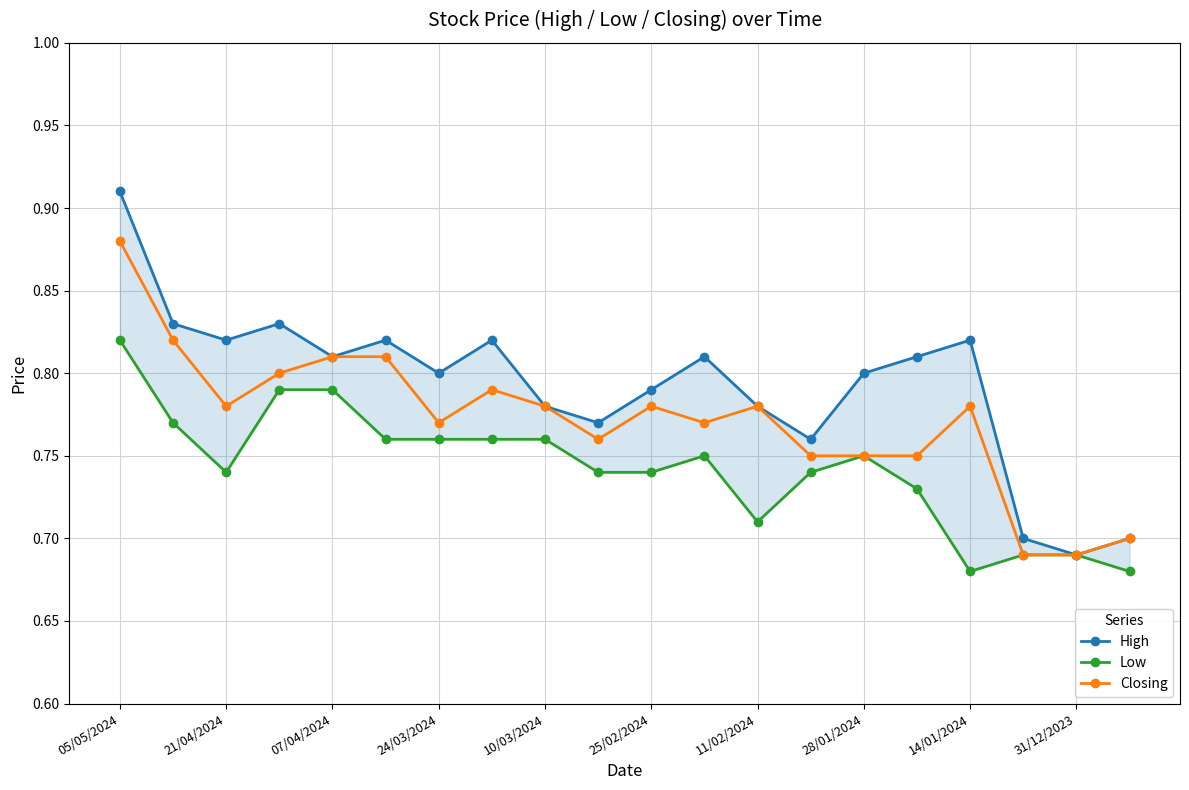

What is the minimum value for High?

0.7